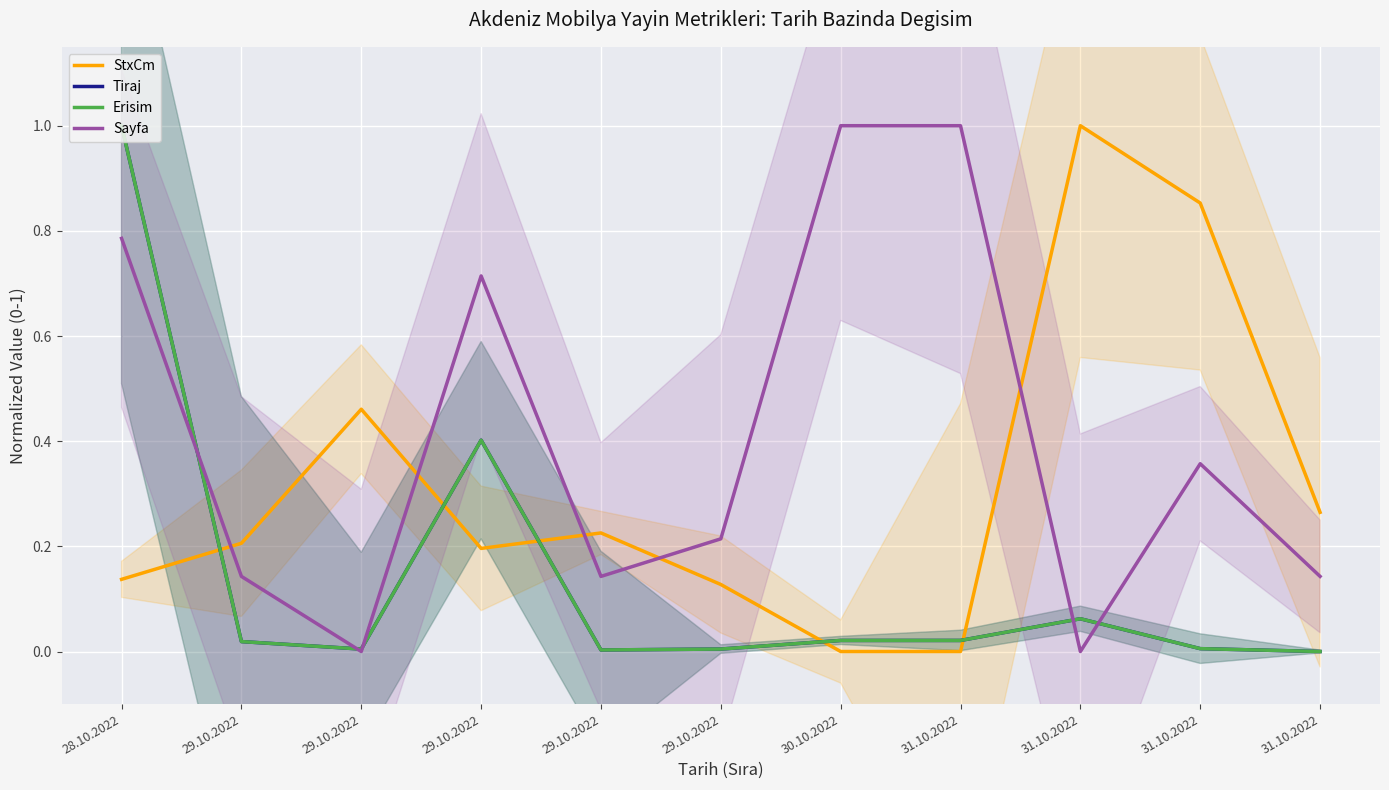

What are all the series names shown in the legend?

StxCm, Tiraj, Erisim, Sayfa